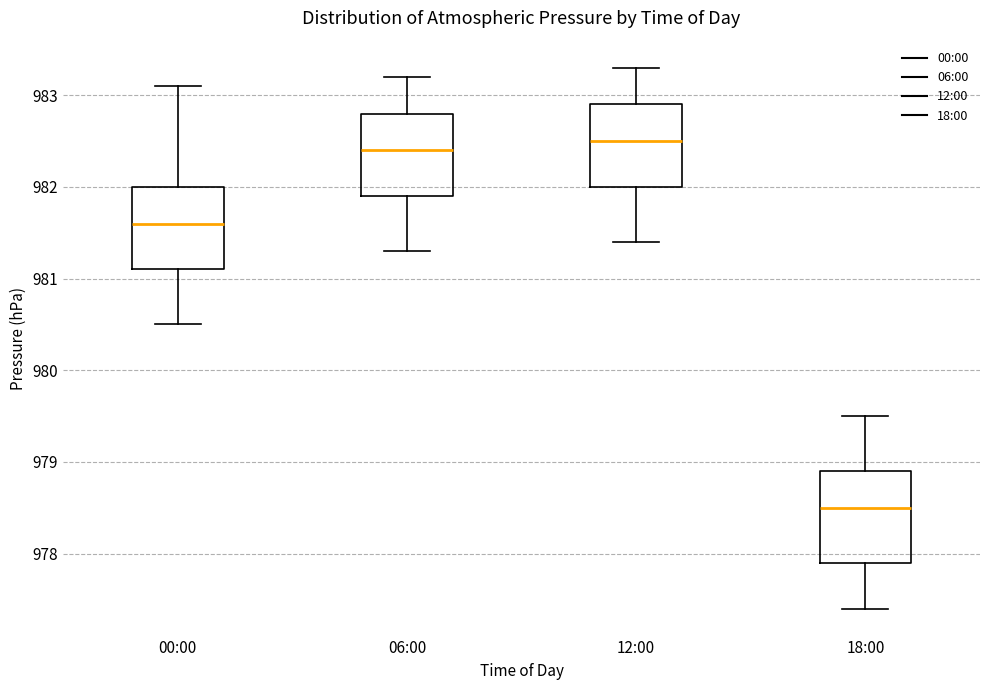

Which box has the highest median line?

12:00